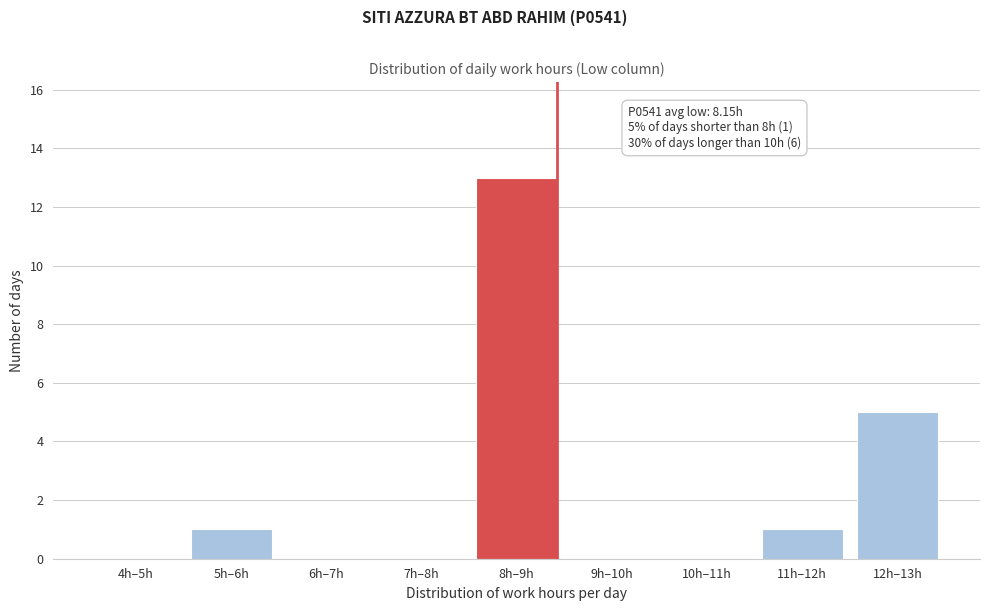

Reading left to right, list all the values displayed in this chart.

4h–5h=0	5h–6h=1	6h–7h=0	7h–8h=0	8h–9h=13	9h–10h=0	10h–11h=0	11h–12h=1	12h–13h=5